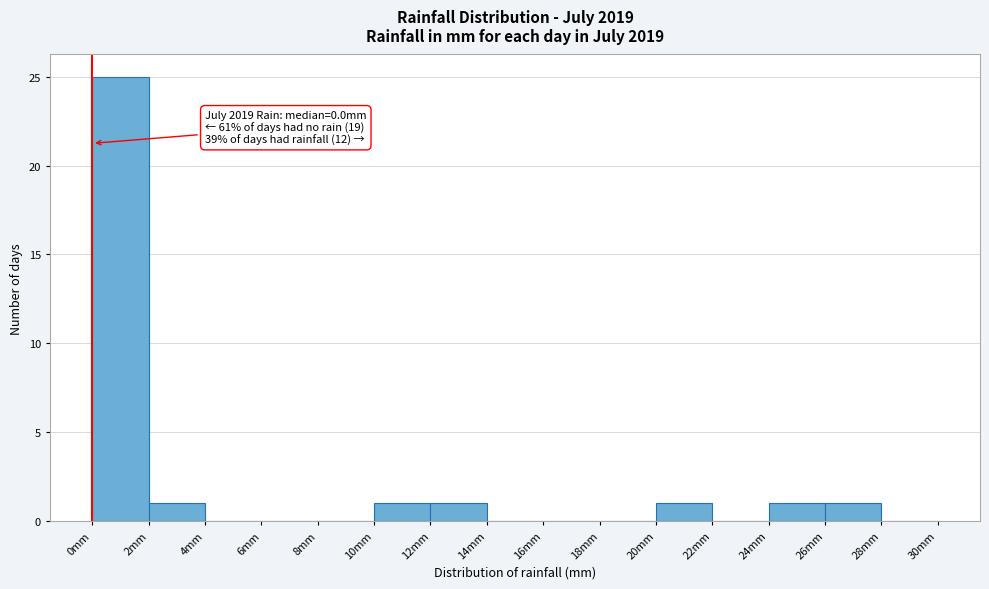

Which range on the x-axis has the tallest bar?

0 to 2